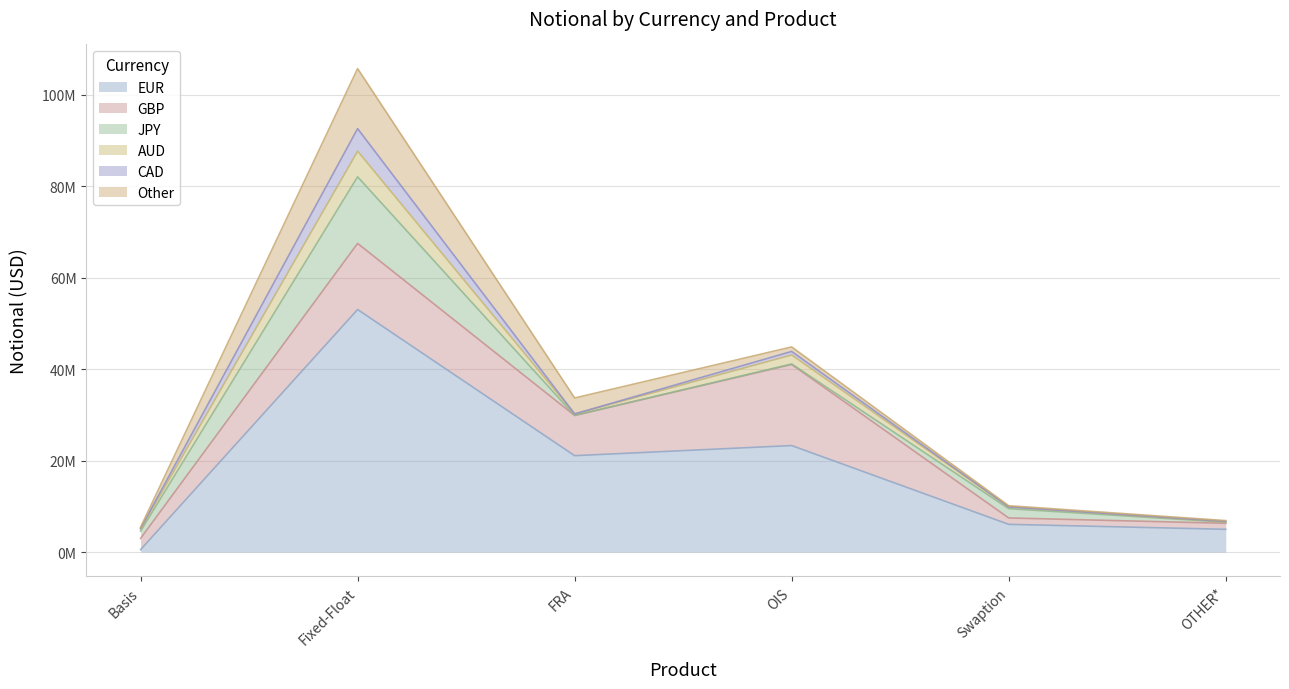

Is it true that JPY equals 113628 at OIS?

True